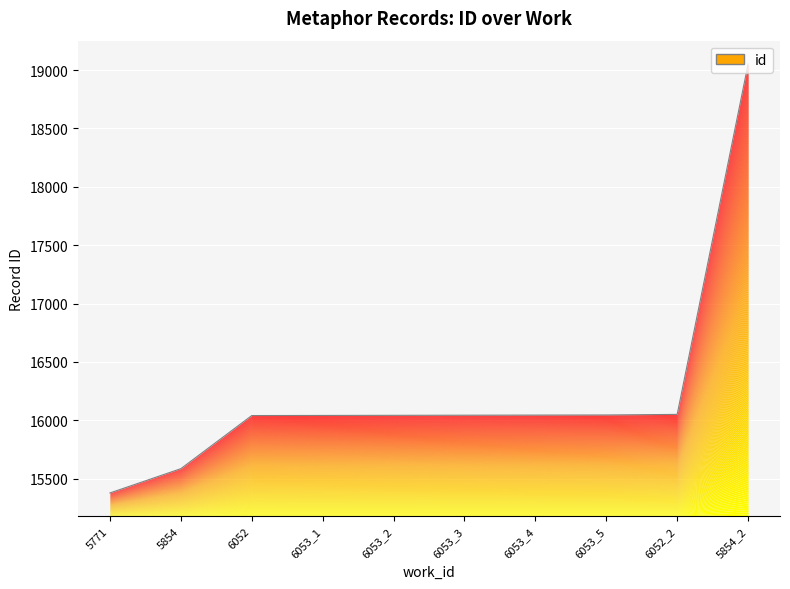

What is the value of the 9th point from the left?

16041